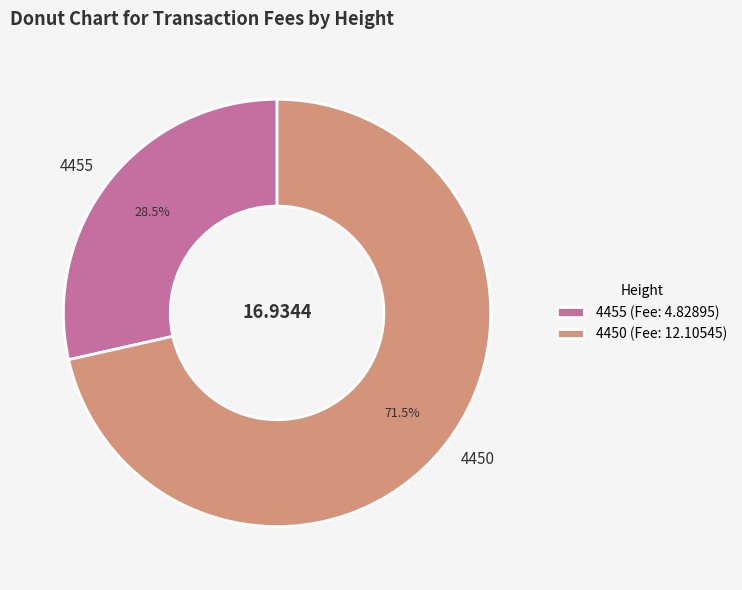

Is the sum of 4450 and 4455 greater than half?

Yes